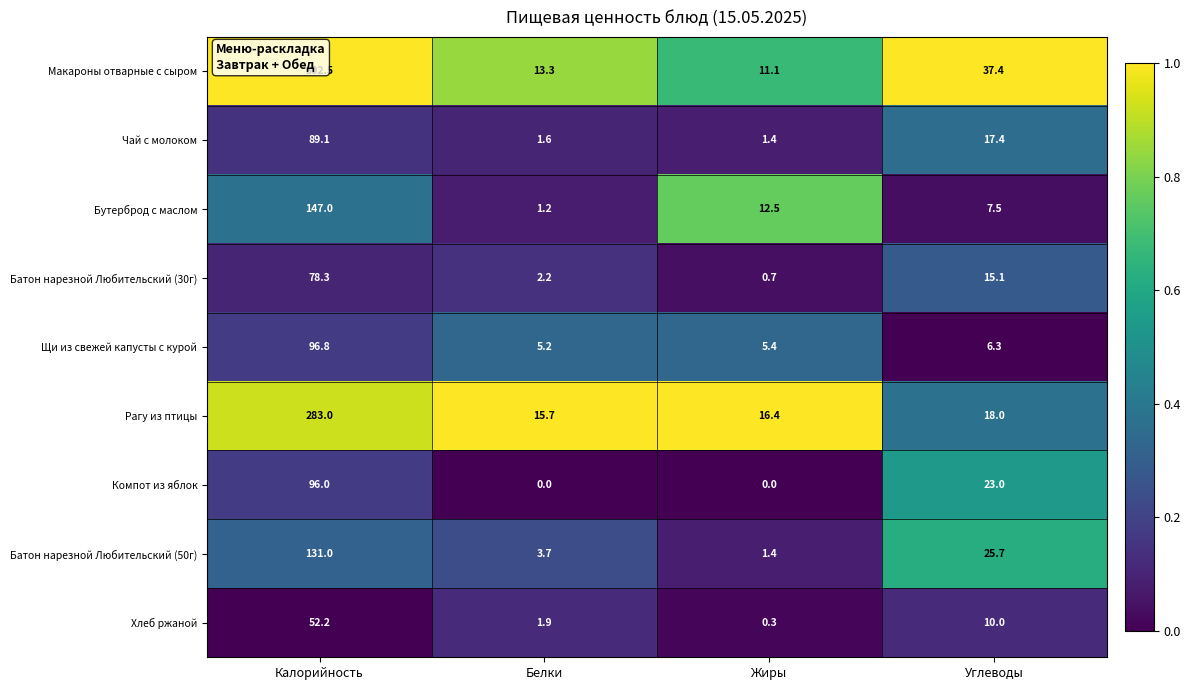

Rank the series by their maximum value, from highest to lowest.

Макароны отварные с сыром, Рагу из птицы, Бутерброд с маслом, Батон нарезной Любительский (50г), Щи из свежей капусты с курой, Компот из яблок, Чай с молоком, Батон нарезной Любительский (30г), Хлеб ржаной